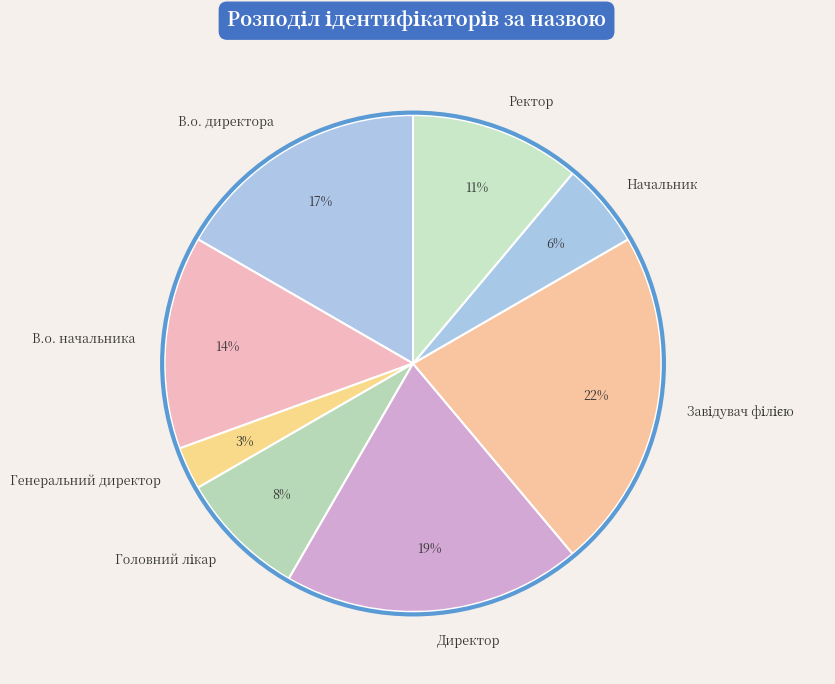

Which has a higher value, Директор or Ректор?

Директор